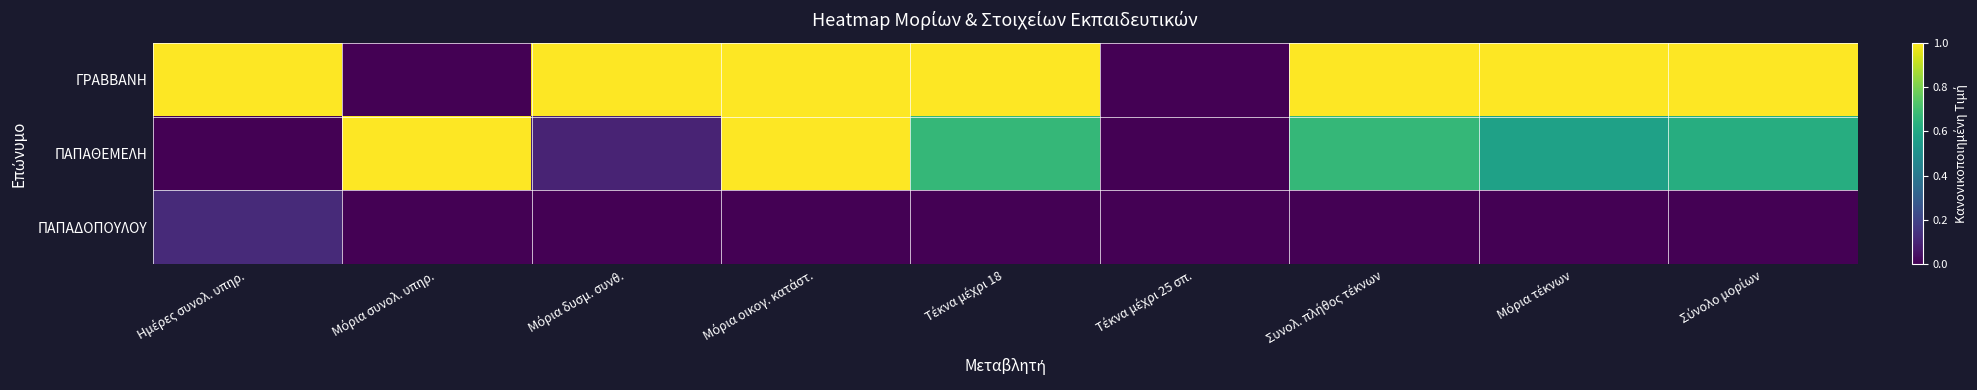

Count the number of data series in this chart.

3